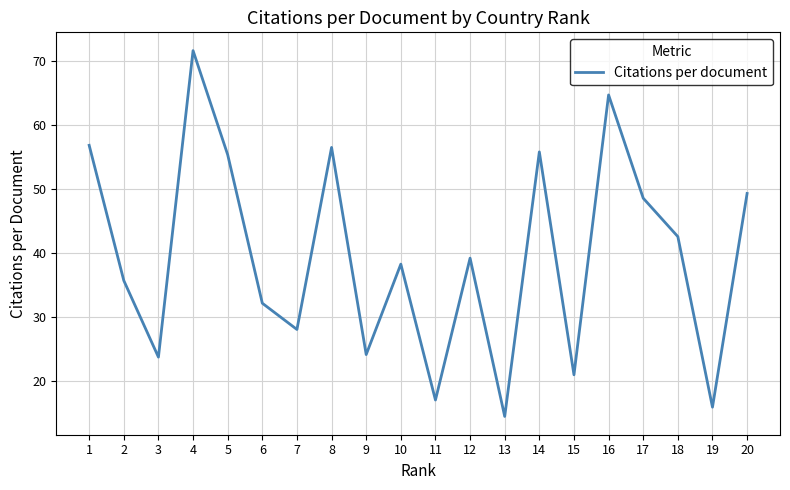

What is the difference between the maximum and minimum values?

57.3